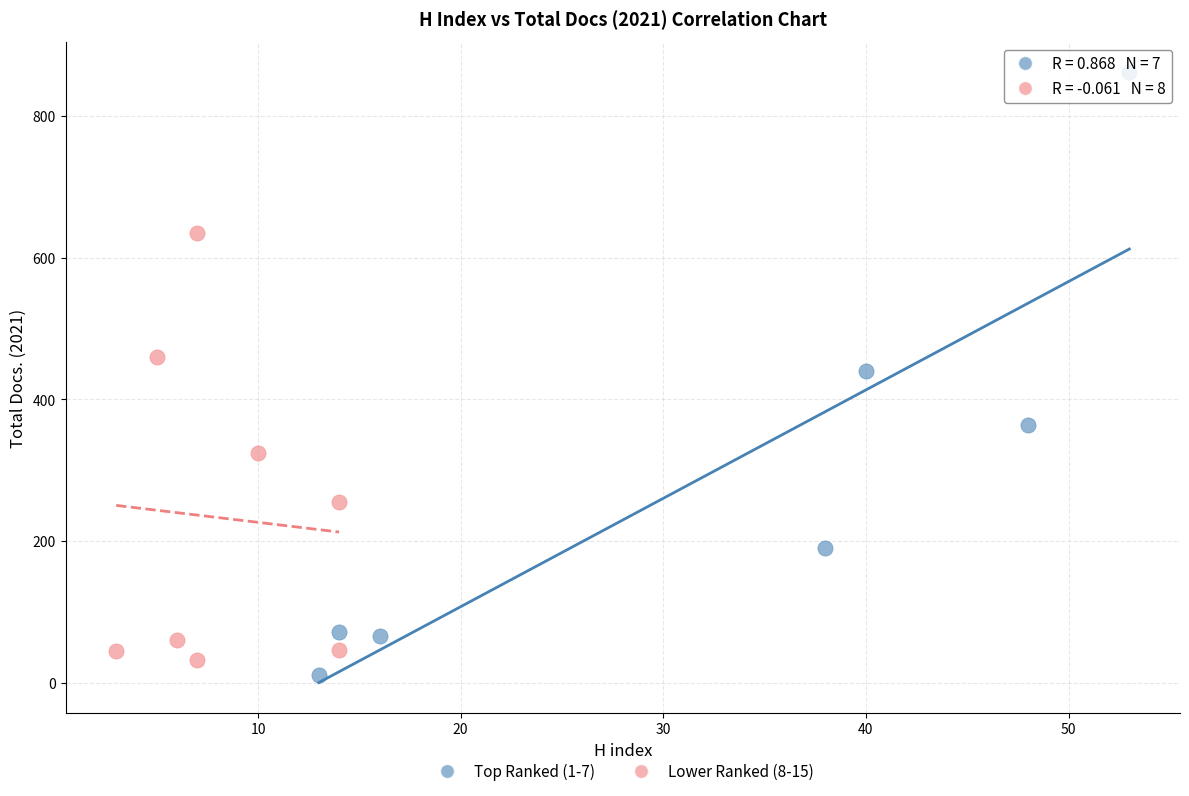

Which series contains the highest Y value?

Top Ranked (1-7)